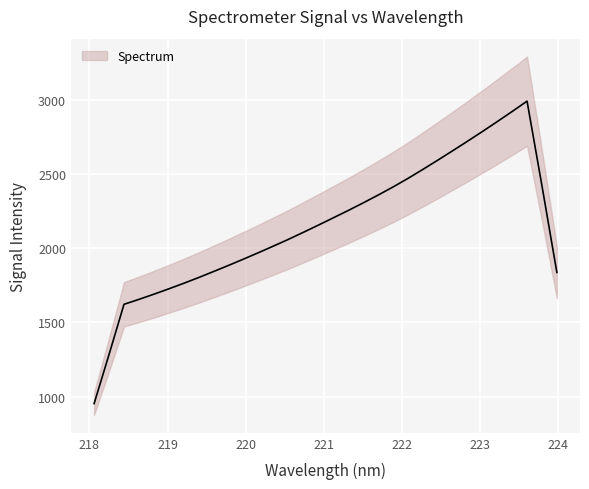

Which has a higher value, 16 or 20?

20